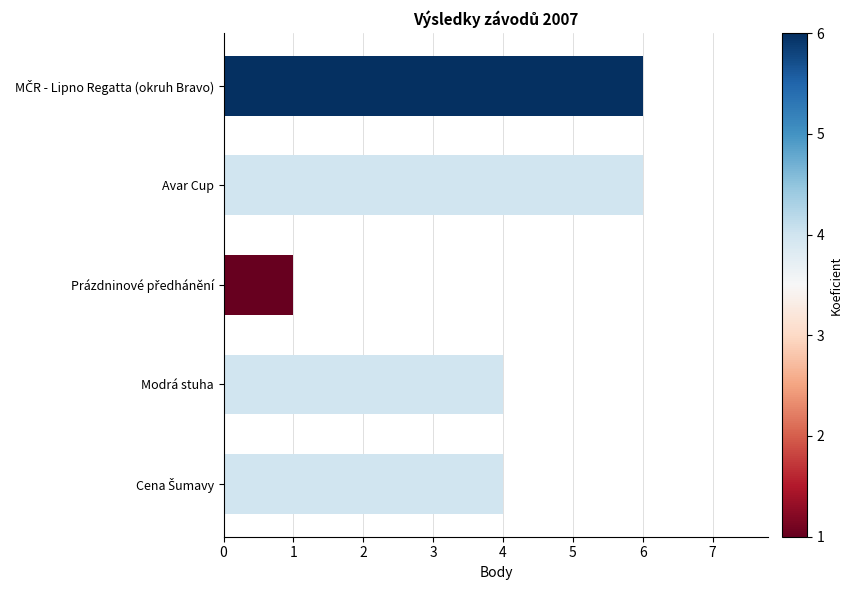

Approximately how many times larger is the value at Modrá stuha compared to Avar Cup?

0.7